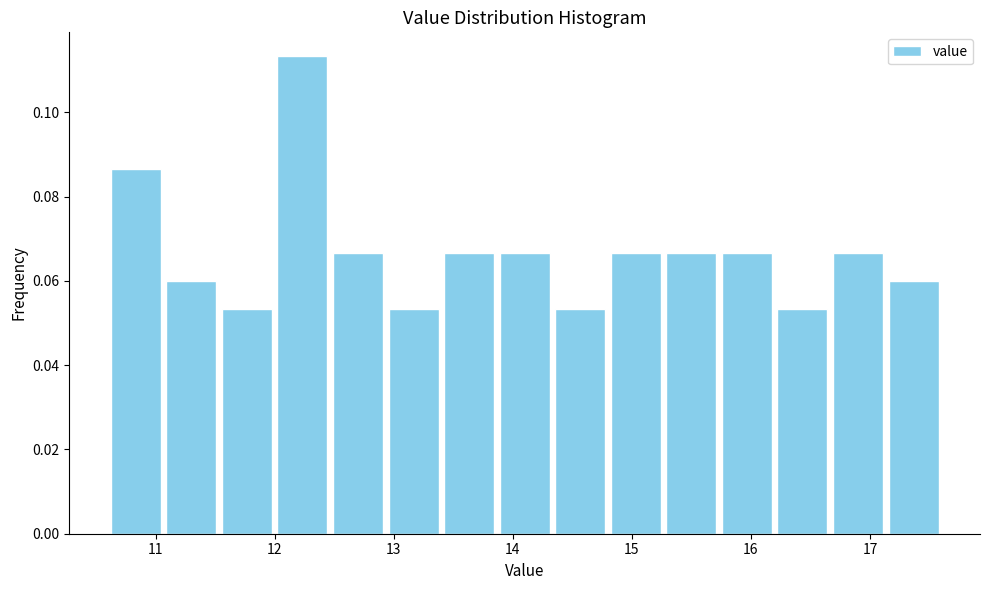

How tall is the bar that spans 15.7 to 16.2 on the x-axis? Neither the bar edges nor the heights are printed on the chart, so give them approximately, as read against the axes.

0.066